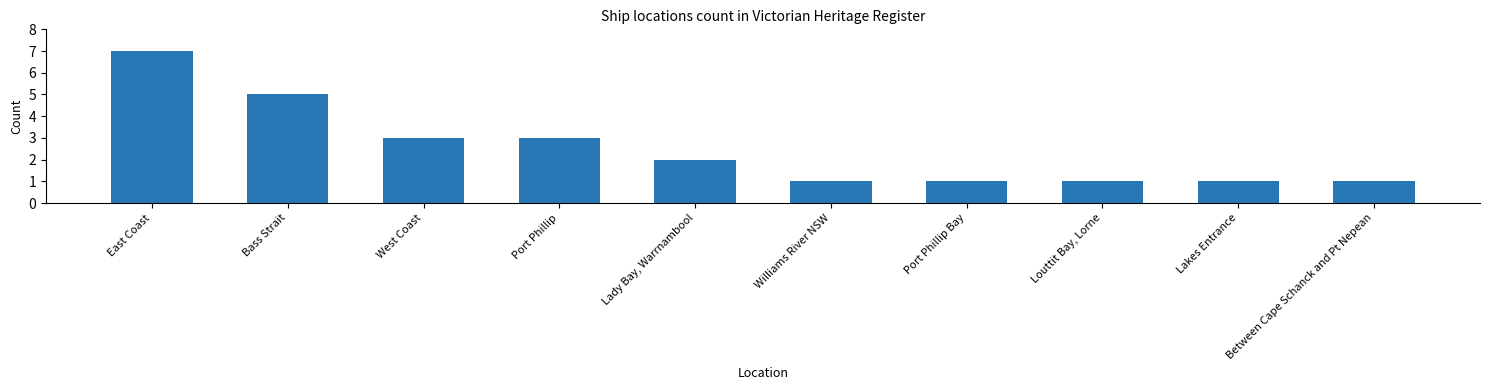

At which label does the data first exceed 2?

East Coast